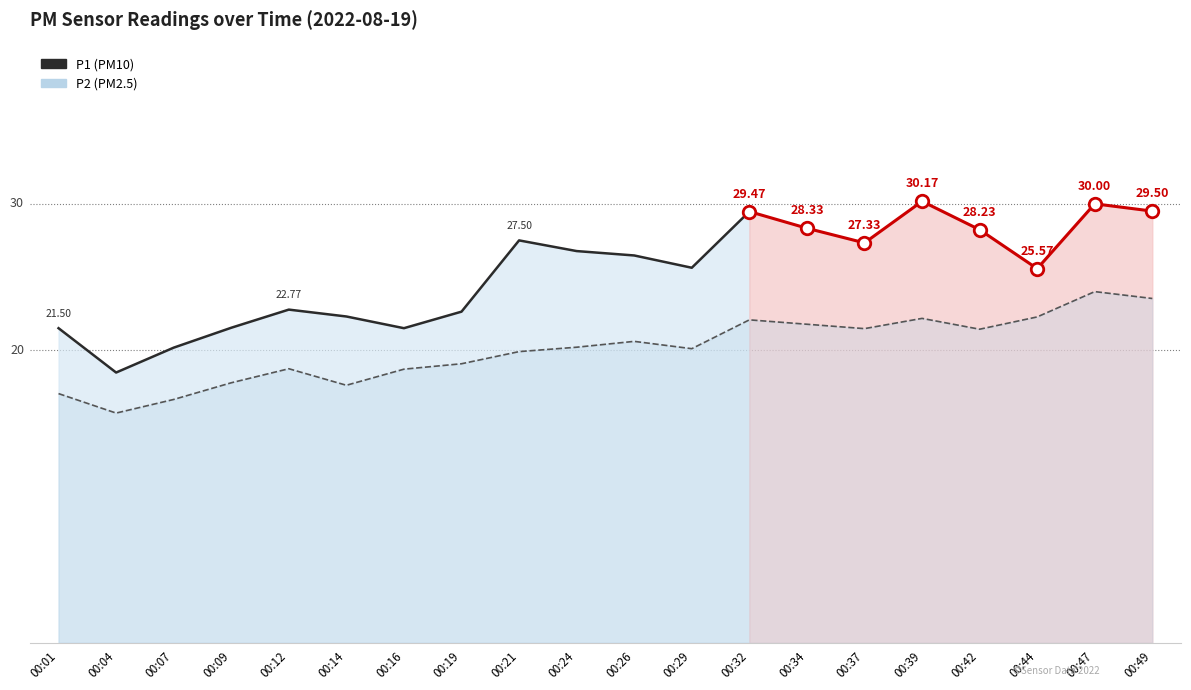

What is the difference between the maximum and minimum values?

8.3